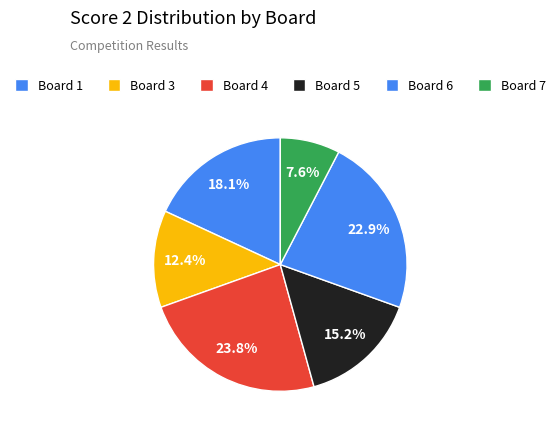

Does Board 7 account for over 50% of the chart?

No